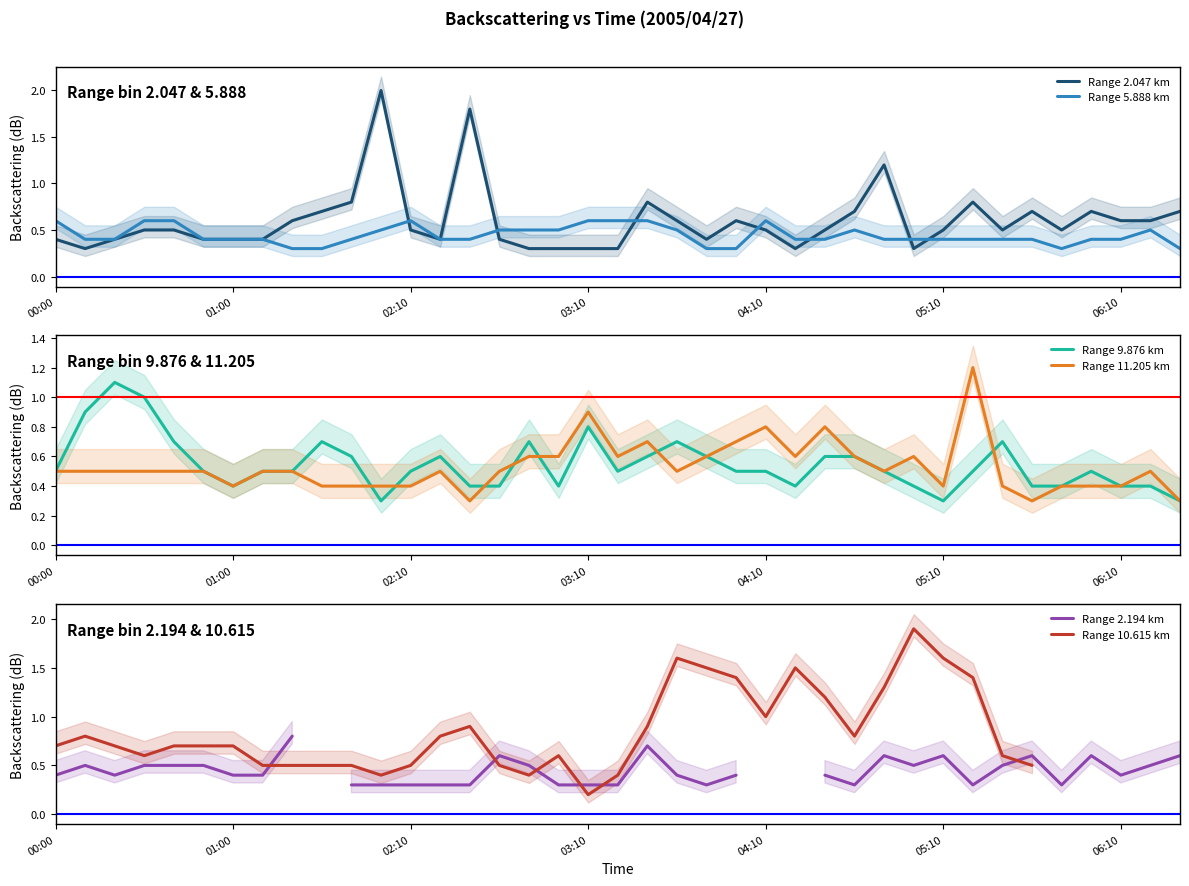

Is it true that Range 10.615 km equals 0.8 at 13?

True